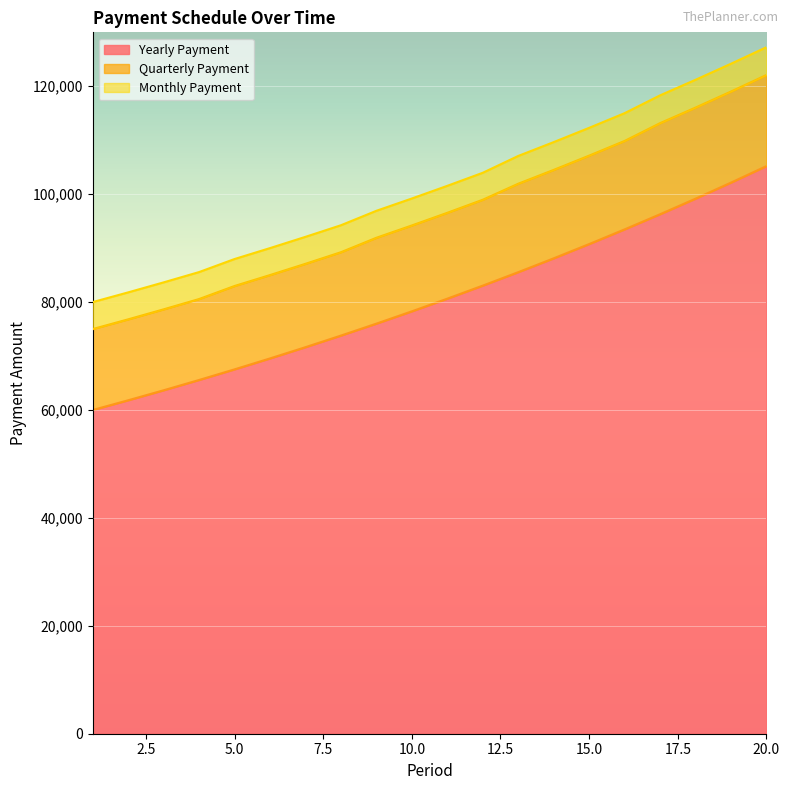

What is the lowest value of the Yearly Payment series?

60000.0